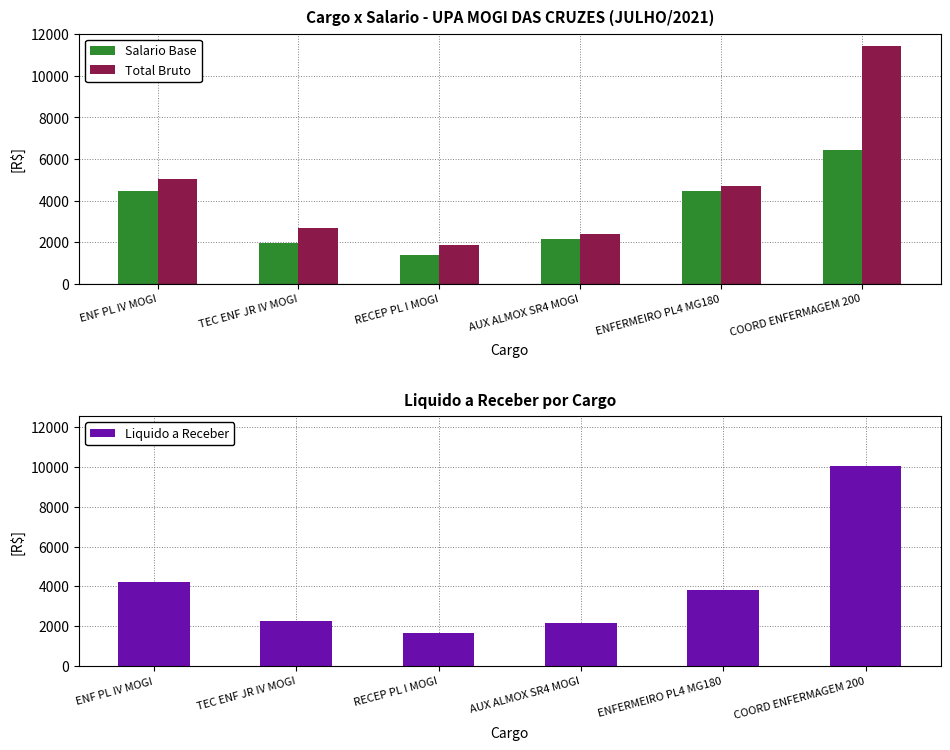

What is the label of the 1st bar from the left?

ENF PL IV MOGI